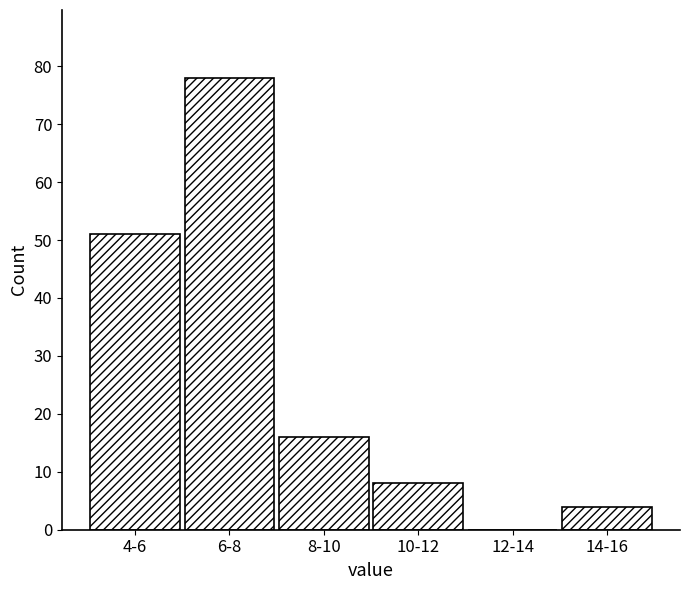

Reading right to left, what are all the values shown in this chart?

14-16=4	12-14=0	10-12=8	8-10=16	6-8=78	4-6=51